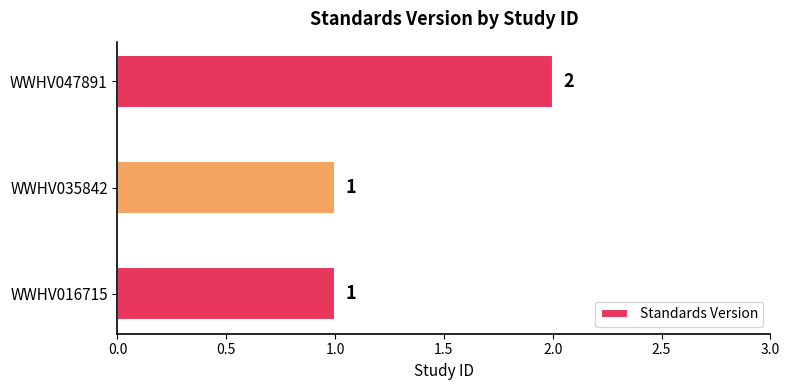

How many bars are there in total?

3